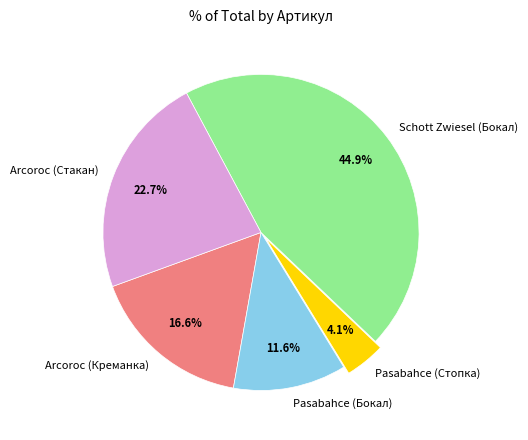

To the nearest percent, what percentage of the pie is Pasabahce (Бокал)?

12%